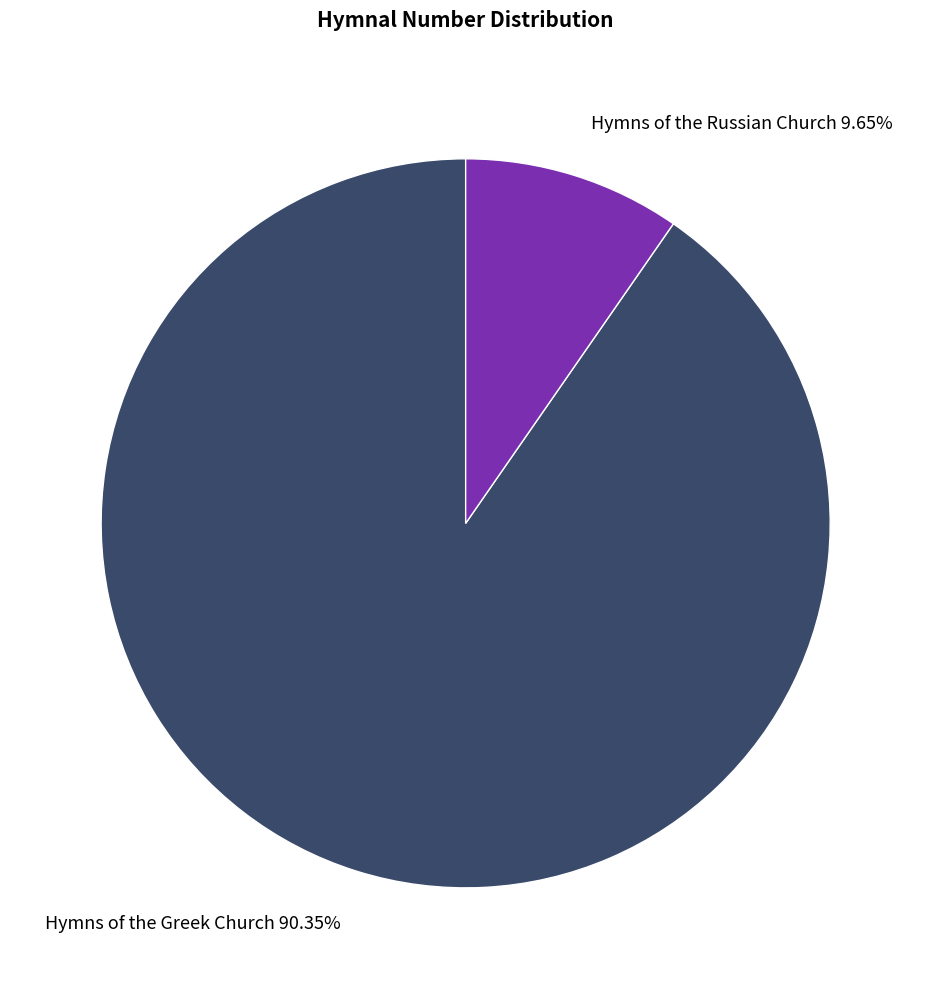

Combined, do Hymns of the Greek Church 90.35% and Hymns of the Russian Church 9.65% account for over 50%?

Yes